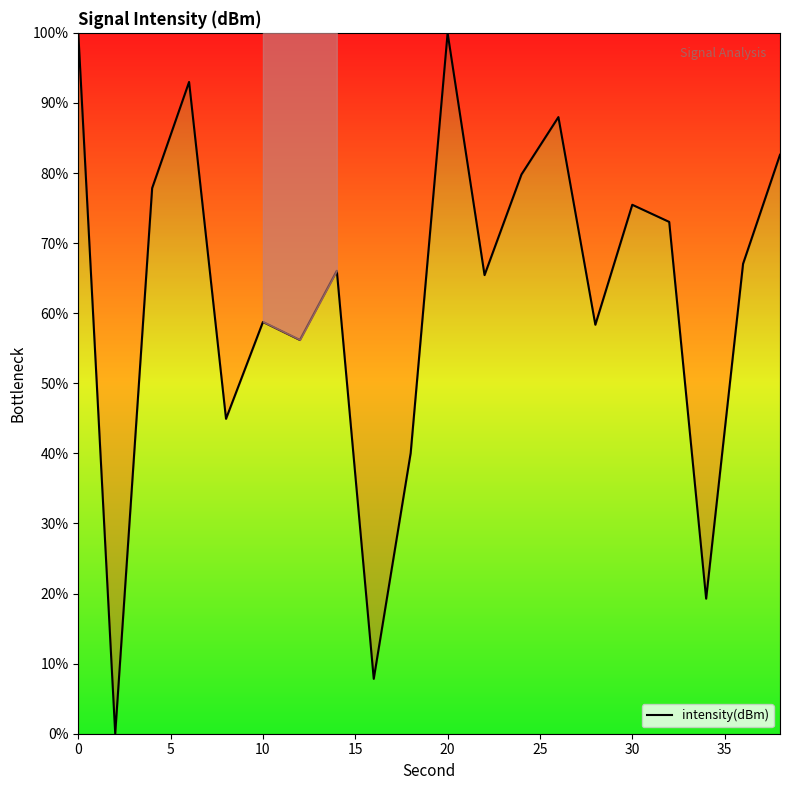

Count the number of data series in this chart.

1